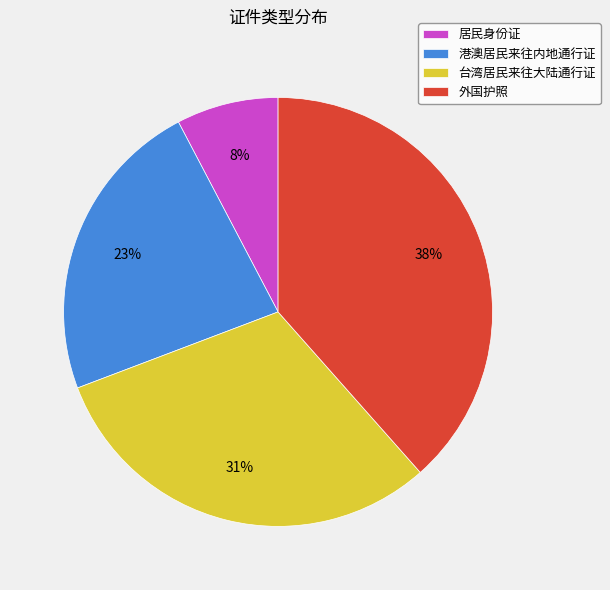

Does any single category account for the majority?

No